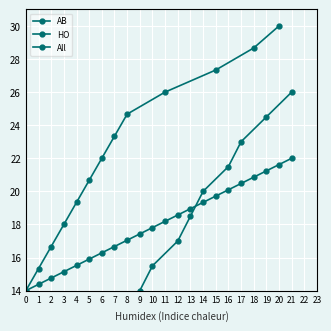

Rank the categories by value from highest to lowest.

21, 19, 17, 16, 14, 13, 12, 10, 9